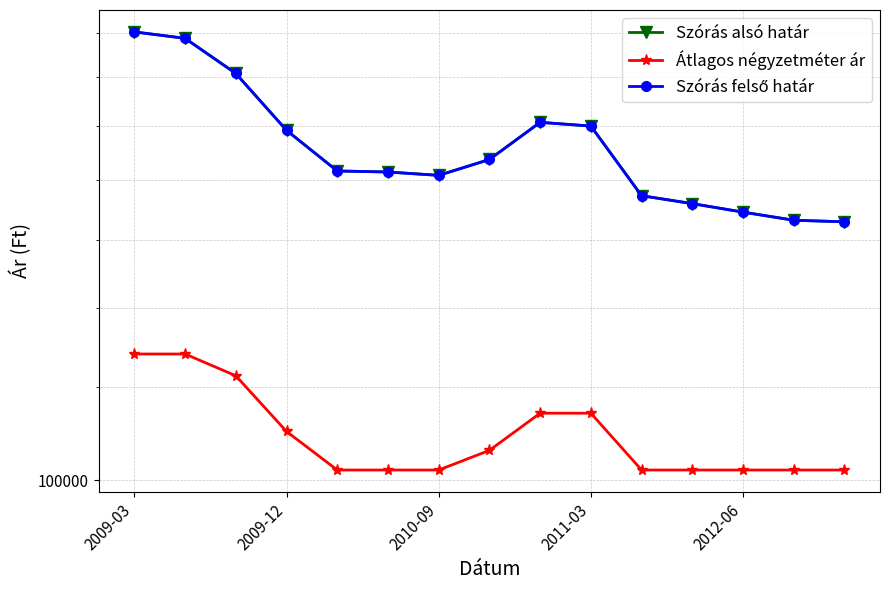

The Szórás alsó határ series shows 106804 at 2010-09. True or false?

False